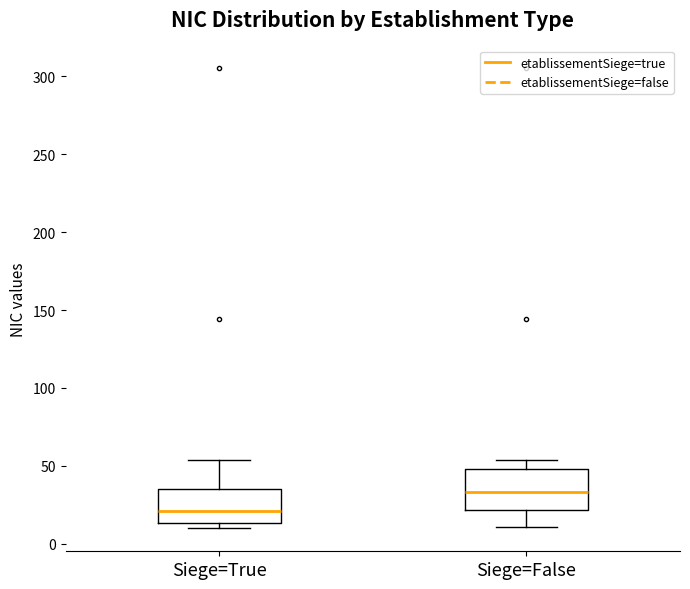

Reading left to right, transcribe this box plot: for each box, give where its median line is, the range the box spans, and where its two whiskers end, as read against the y-axis. The values are not printed on the chart, so give them approximately, as read against the axis.

Siege=True: median 20, box 15 to 35, whiskers 10 to 55
Siege=False: median 35, box 20 to 50, whiskers 10 to 55